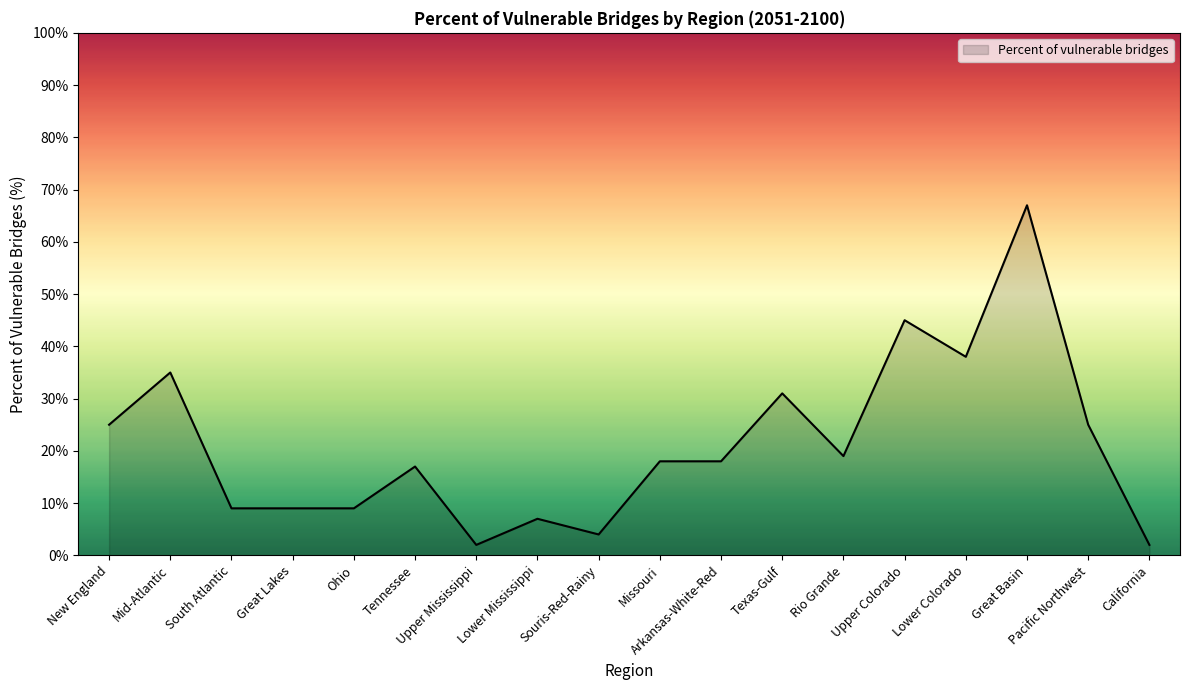

How many data points are less than 18?

8